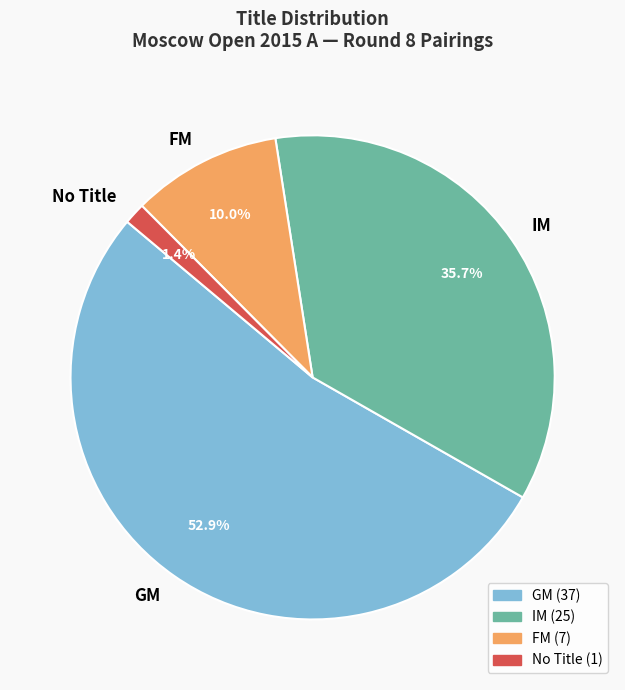

What is the smallest slice in the pie chart?

No Title